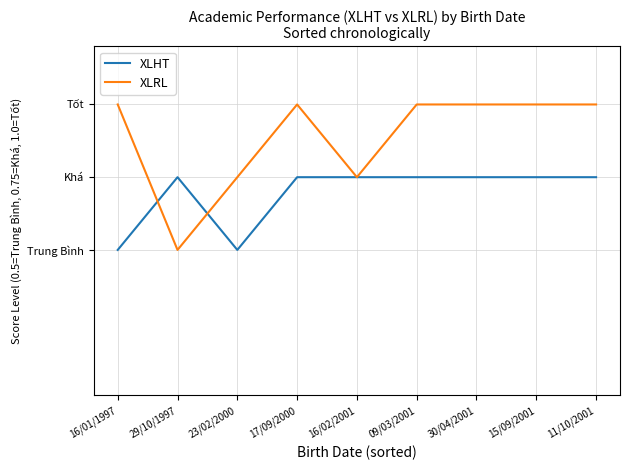

What is the difference between the highest and lowest values at 17/09/2000?

0.2